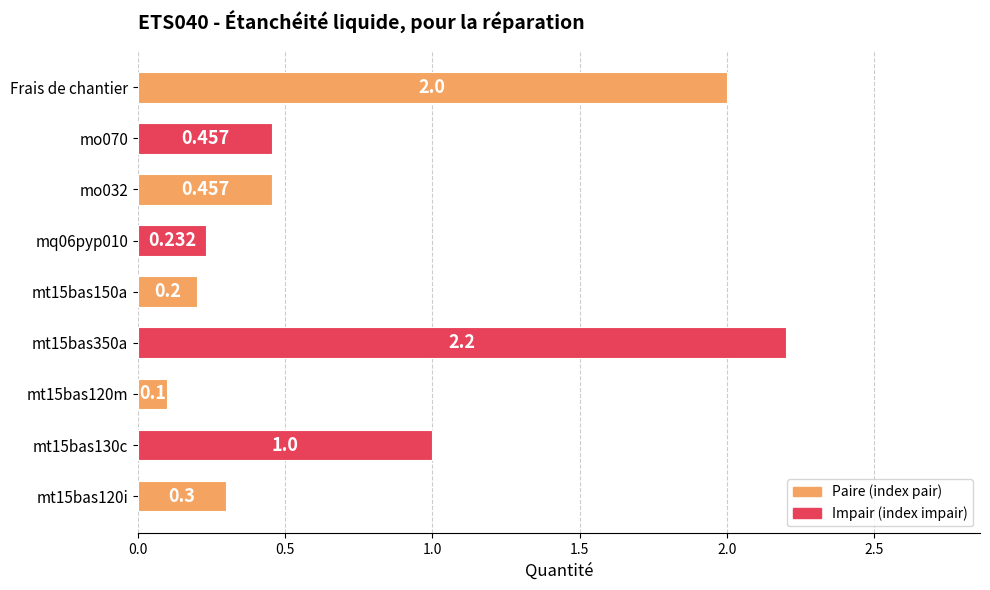

Which has a higher value, mt15bas120i or Frais de chantier?

Frais de chantier